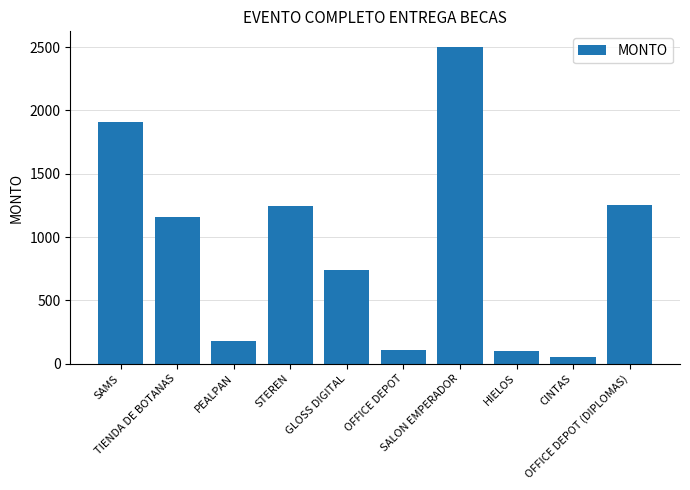

What is the difference between the maximum and minimum values?

2447.0